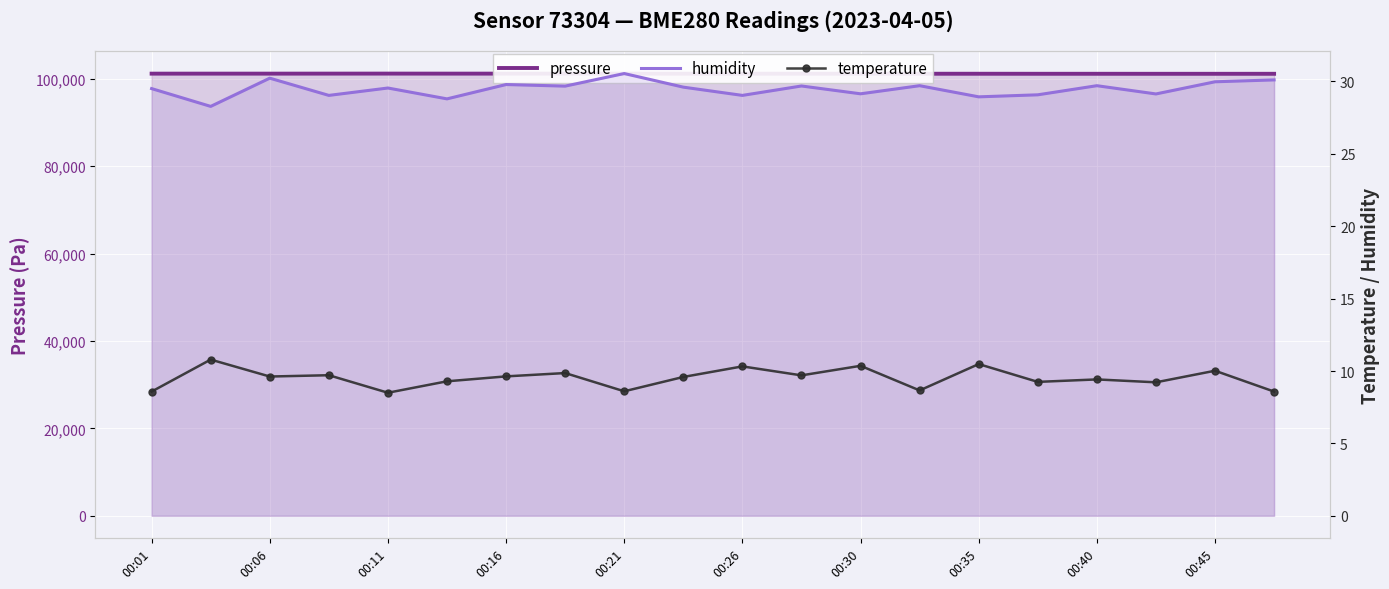

What is the minimum value shown in the chart?

8.5